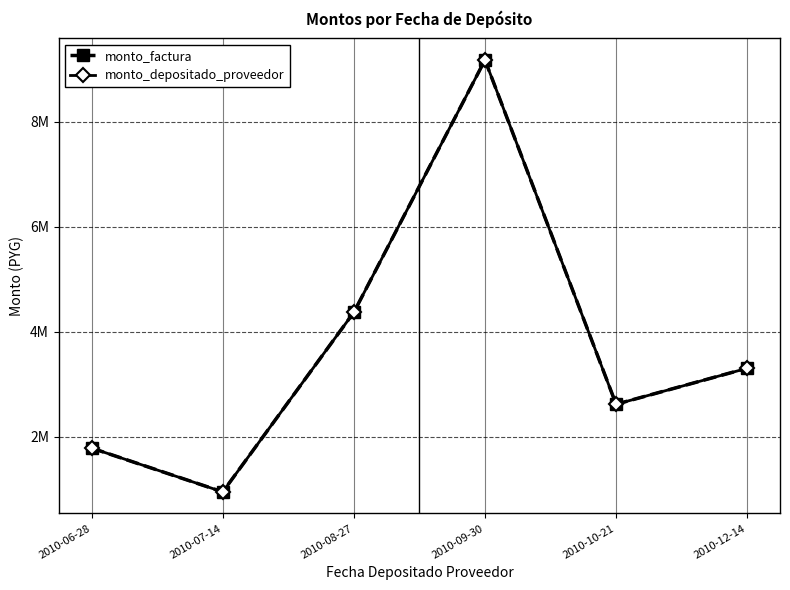

What is the label of the 2nd point from the left?

2010-07-14